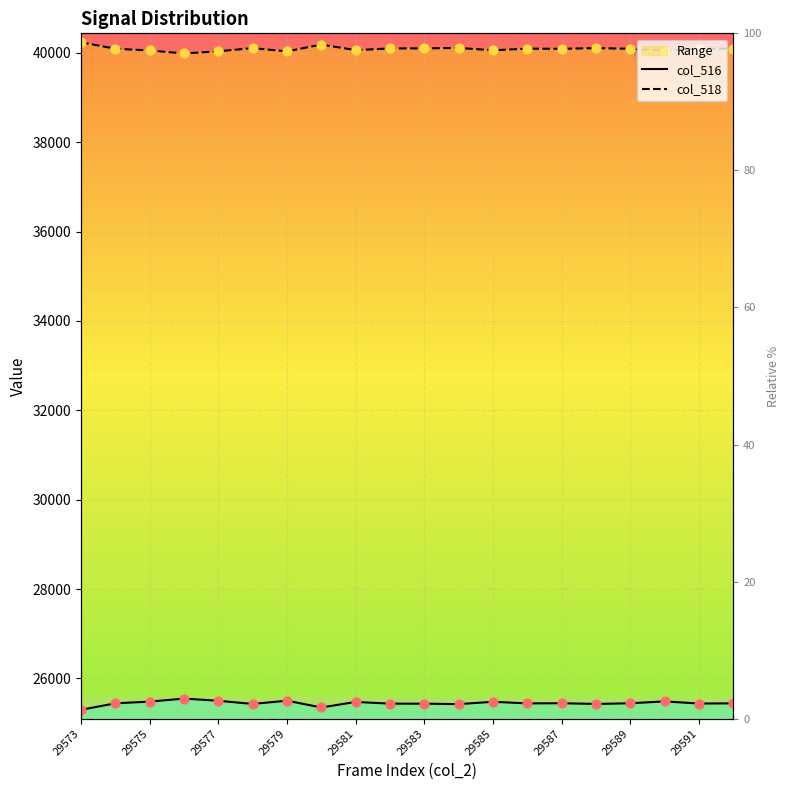

What are all the series names shown in the legend?

col_516, col_518